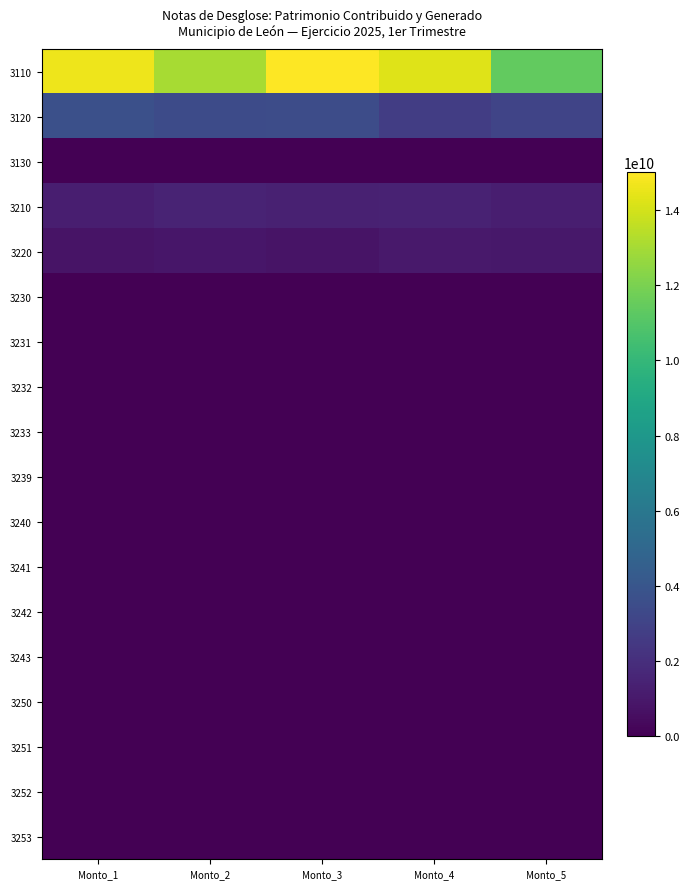

Between Monto_4 and Monto_3, which is larger?

Monto_3